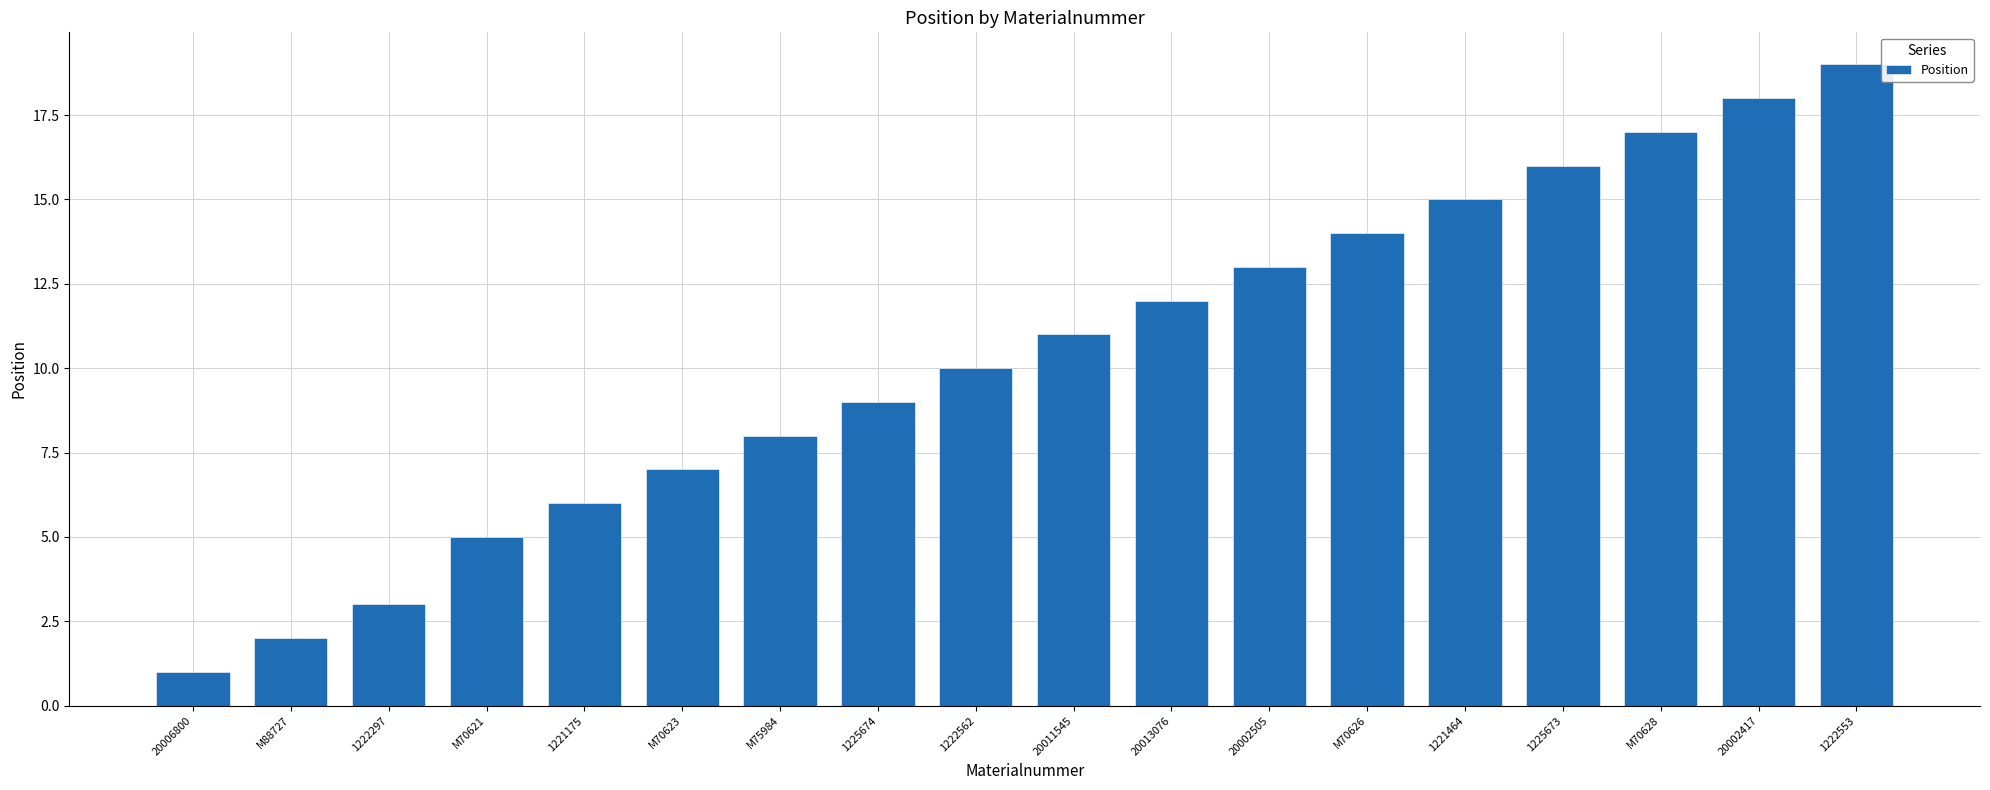

What is the greatest value displayed?

19